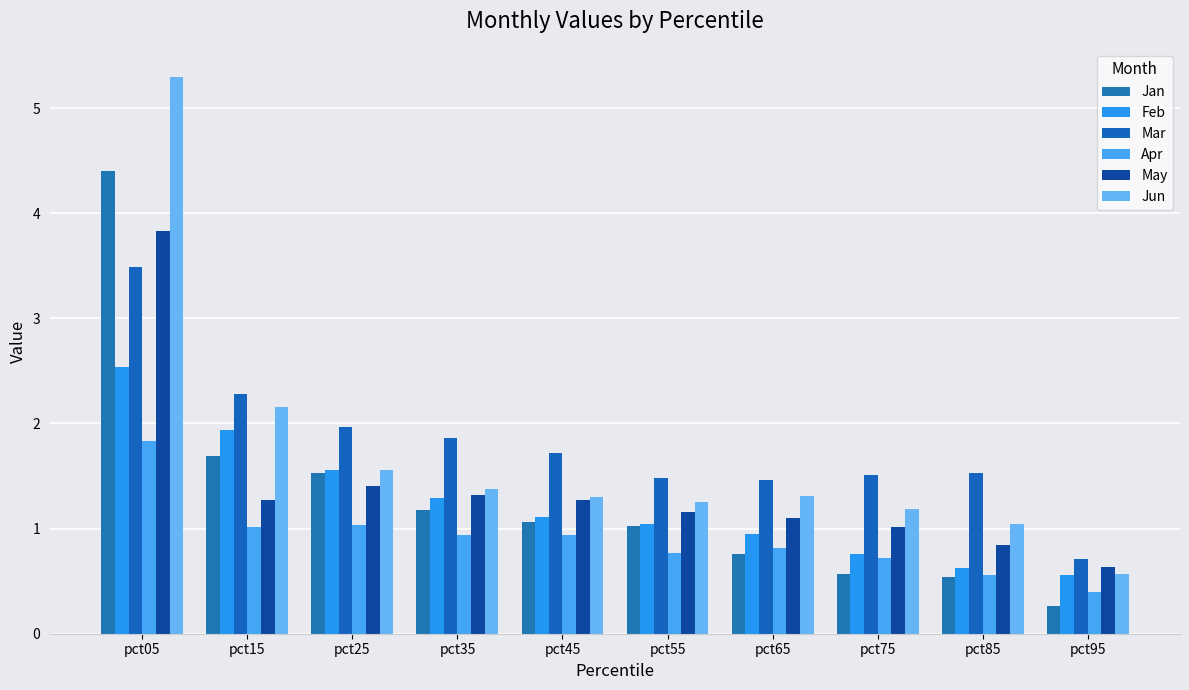

Which has a higher value, pct85 or pct15?

pct15